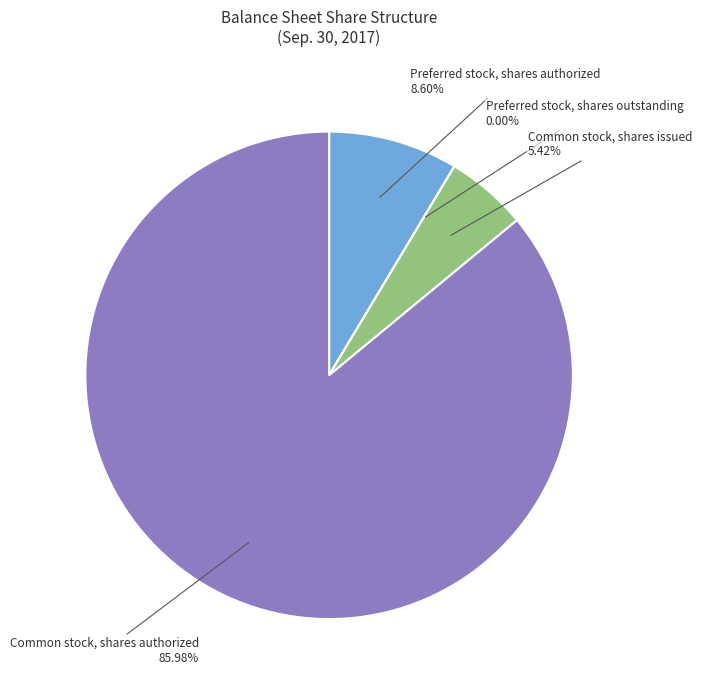

The Common stock, shares issued slice represents 5% of the pie. True or false?

True